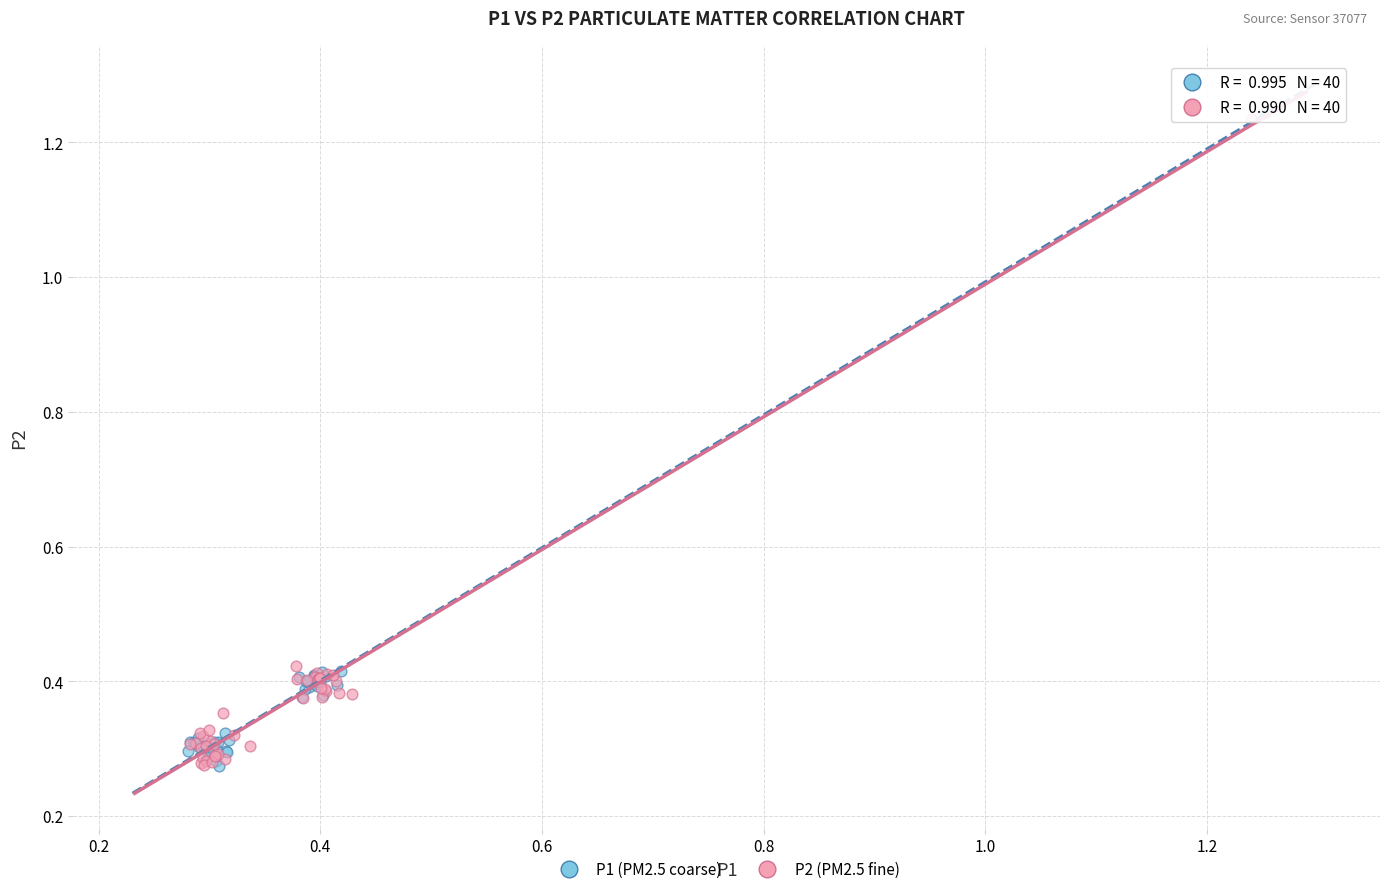

What are all the series names shown in the legend?

P1 (PM2.5 coarse), P2 (PM2.5 fine)